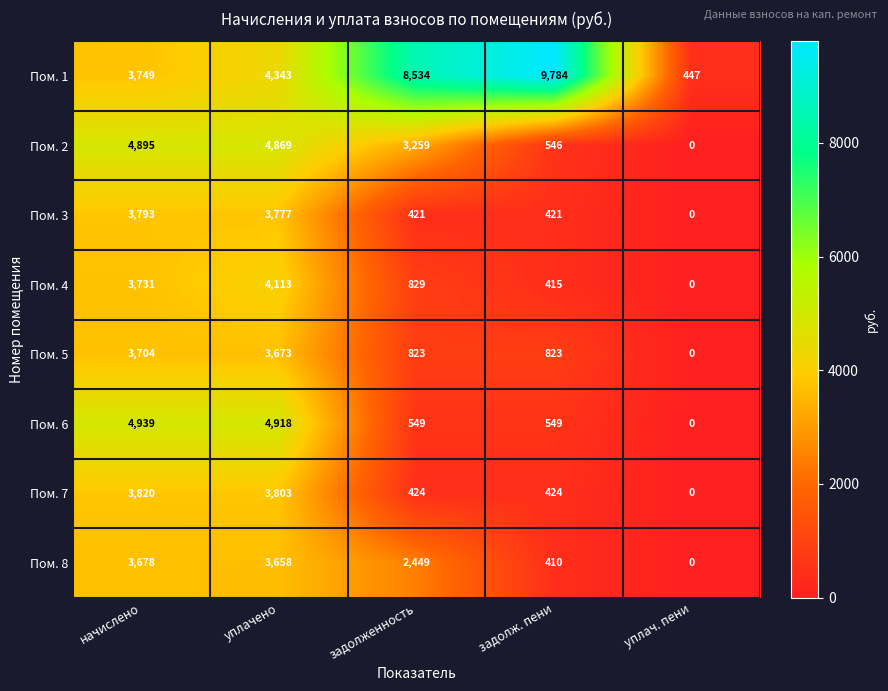

What value does the Пом. 4 series have at задолженность?

829